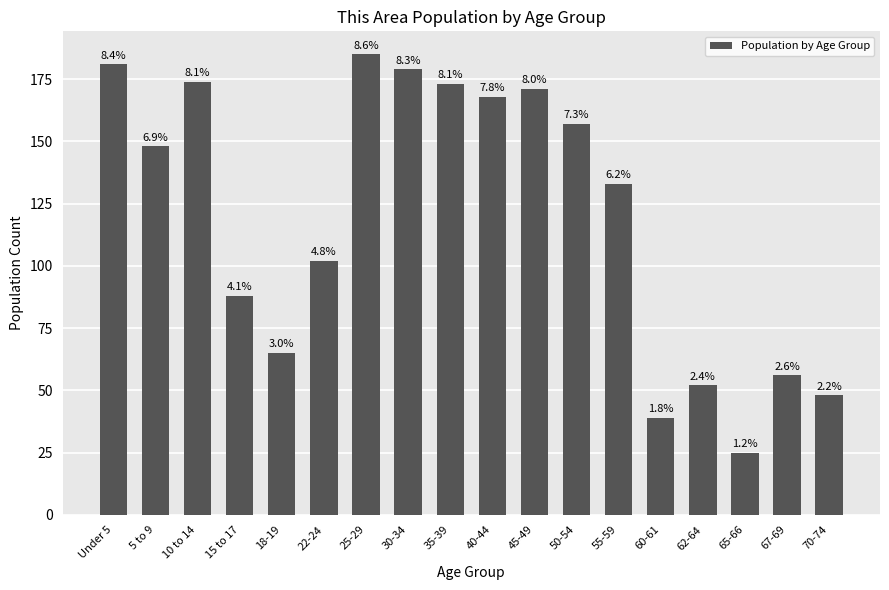

Reading right to left, extract all data points from this chart.

48	56	25	52	39	133	157	171	168	173	179	185	102	65	88	174	148	181